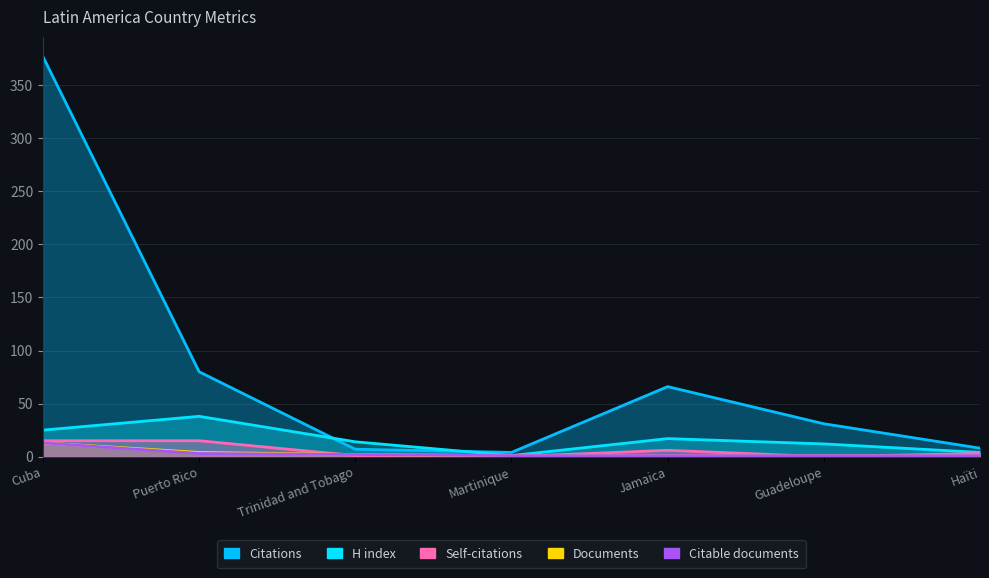

Between which two adjacent categories do Documents and Self-citations first intersect?

Puerto Rico and Trinidad and Tobago